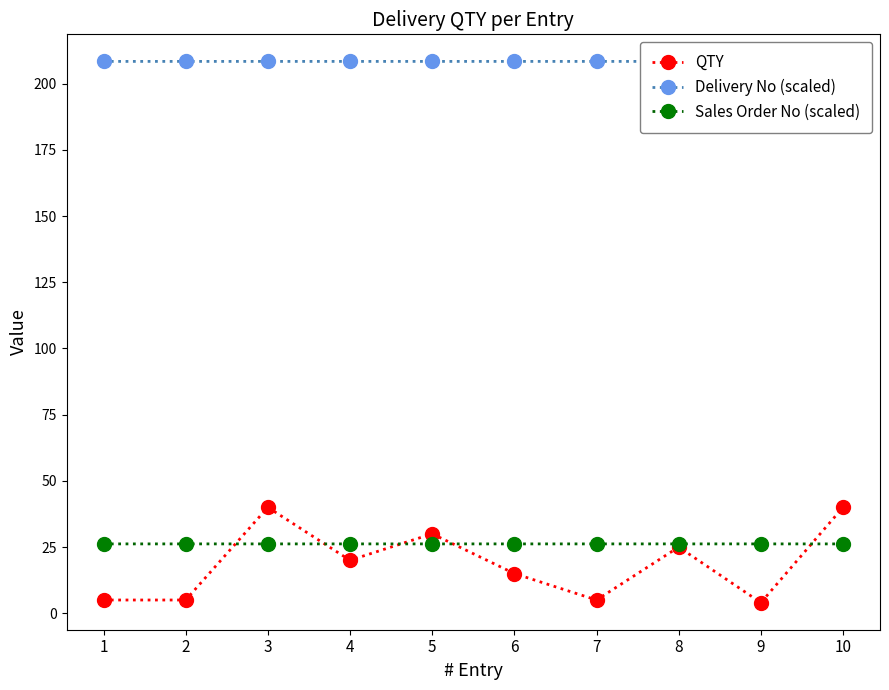

At which label does Delivery No (scaled) reach its minimum?

10